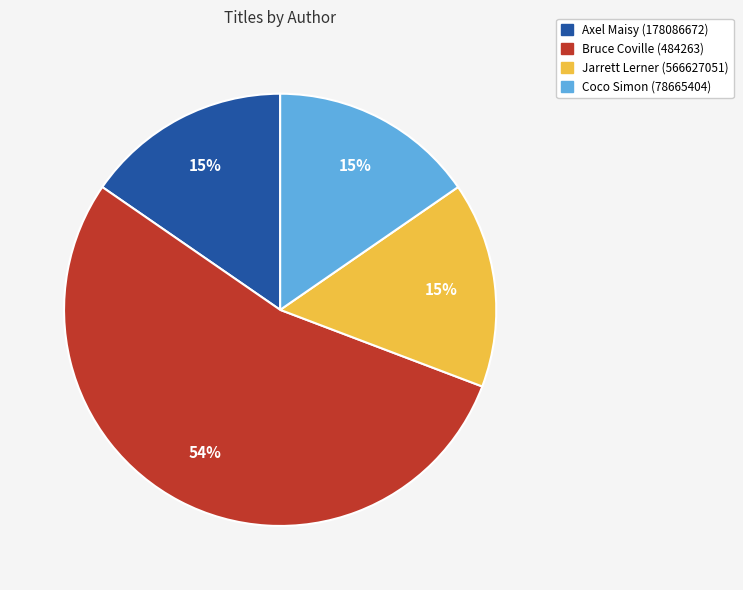

To the nearest percent, what is the average slice percentage?

25%